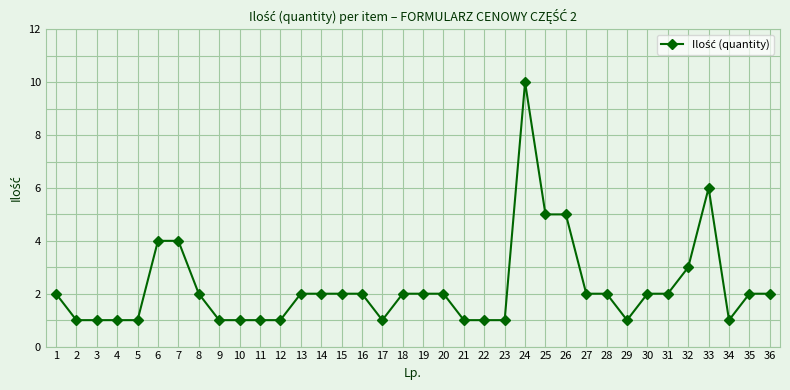

Reading left to right, extract all data points from this chart.

1=2	2=1	3=1	4=1	5=1	6=4	7=4	8=2	9=1	10=1	11=1	12=1	13=2	14=2	15=2	16=2	17=1	18=2	19=2	20=2	21=1	22=1	23=1	24=10	25=5	26=5	27=2	28=2	29=1	30=2	31=2	32=3	33=6	34=1	35=2	36=2